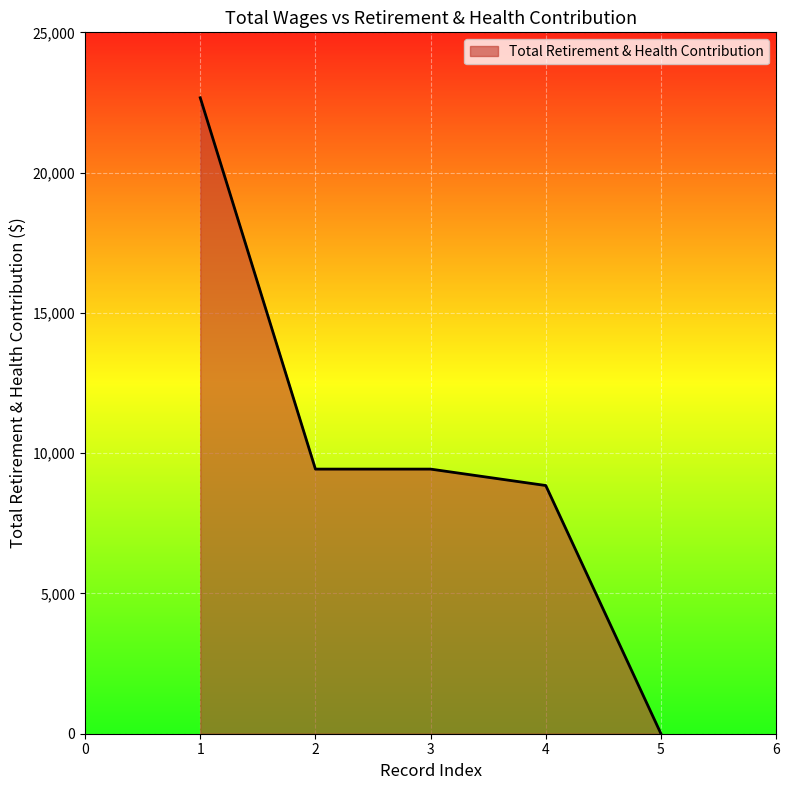

Is it true that the value at 2 is 2088?

False